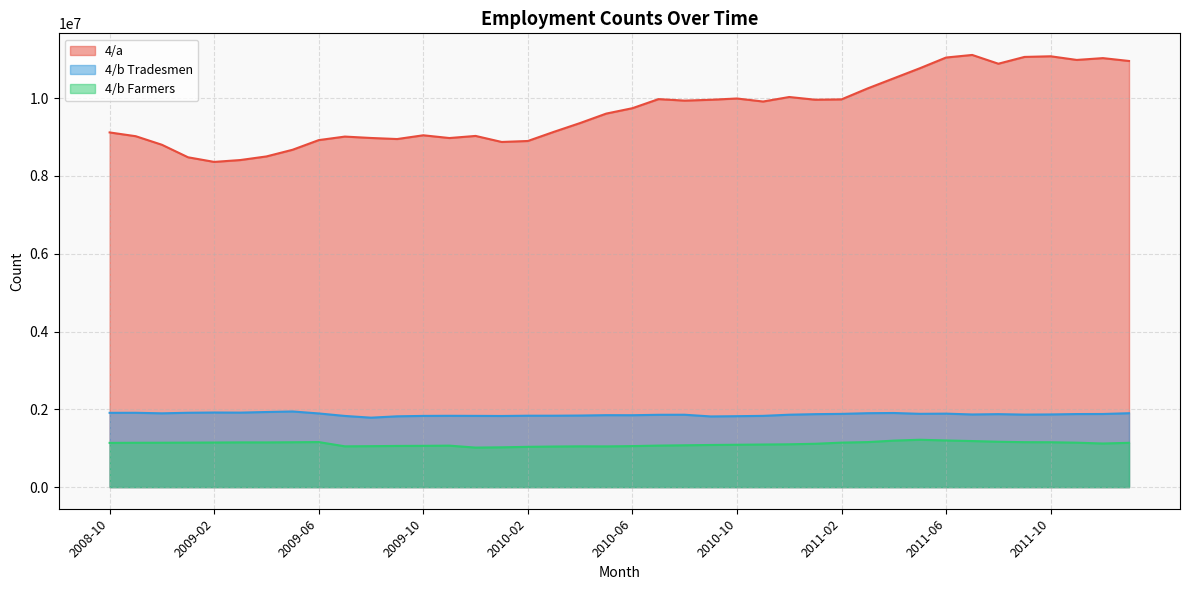

How many lines are shown in the chart?

3